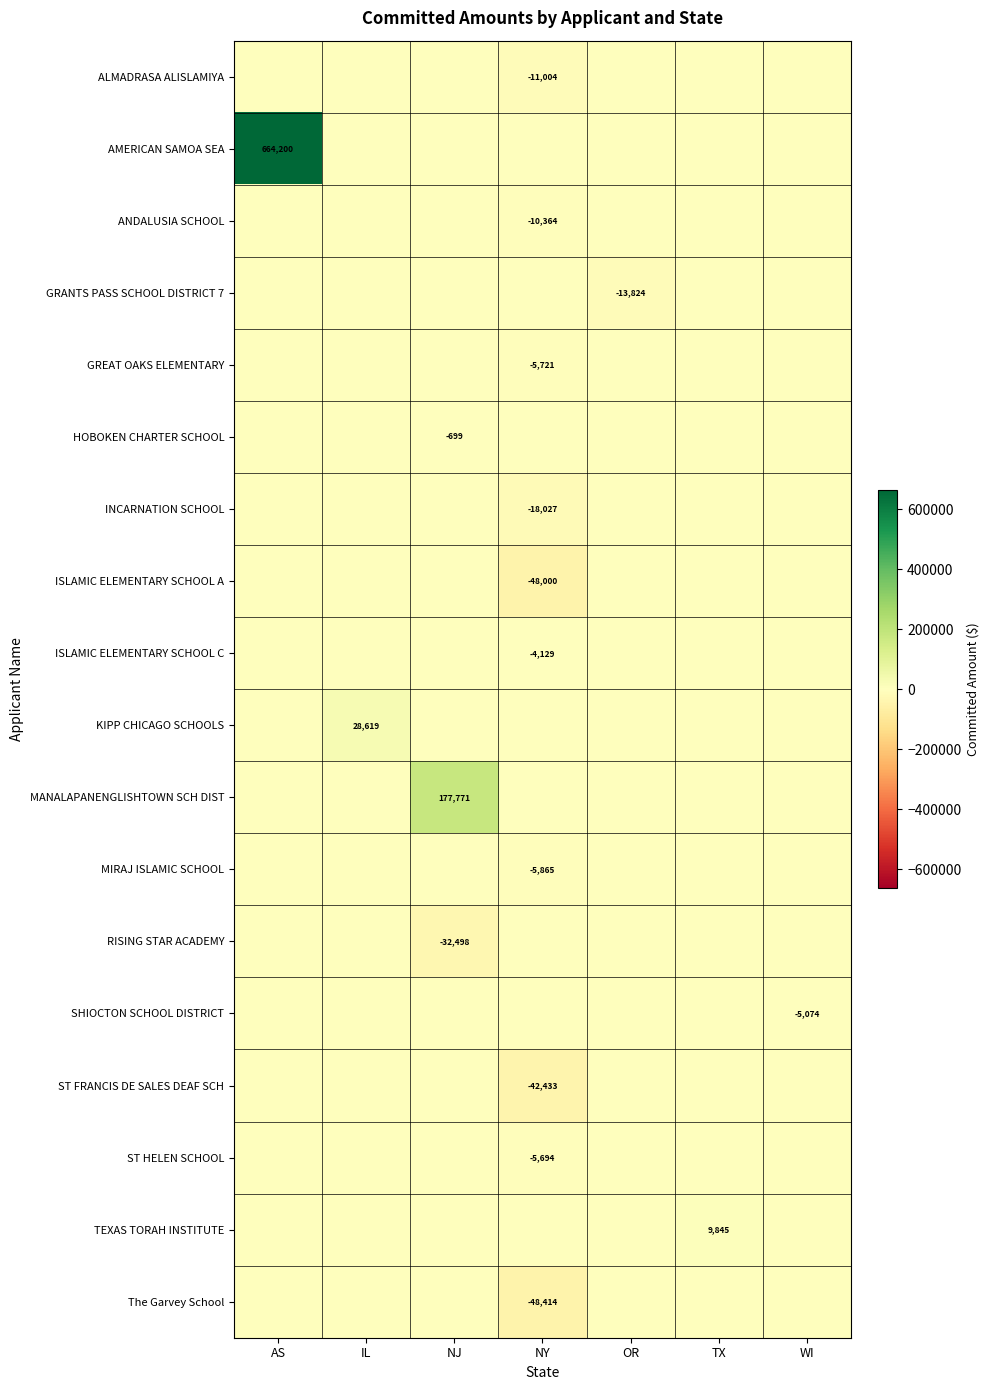

Is the value of ISLAMIC ELEMENTARY SCHOOL A at NJ greater than the value of TEXAS TORAH INSTITUTE at NY?

No